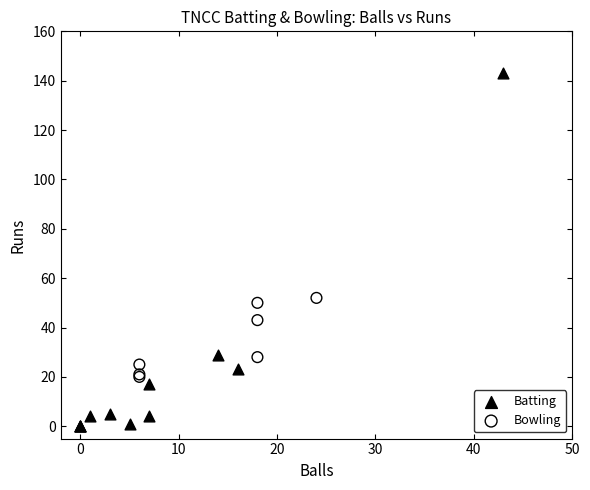

Which series reaches the maximum Y coordinate?

Batting